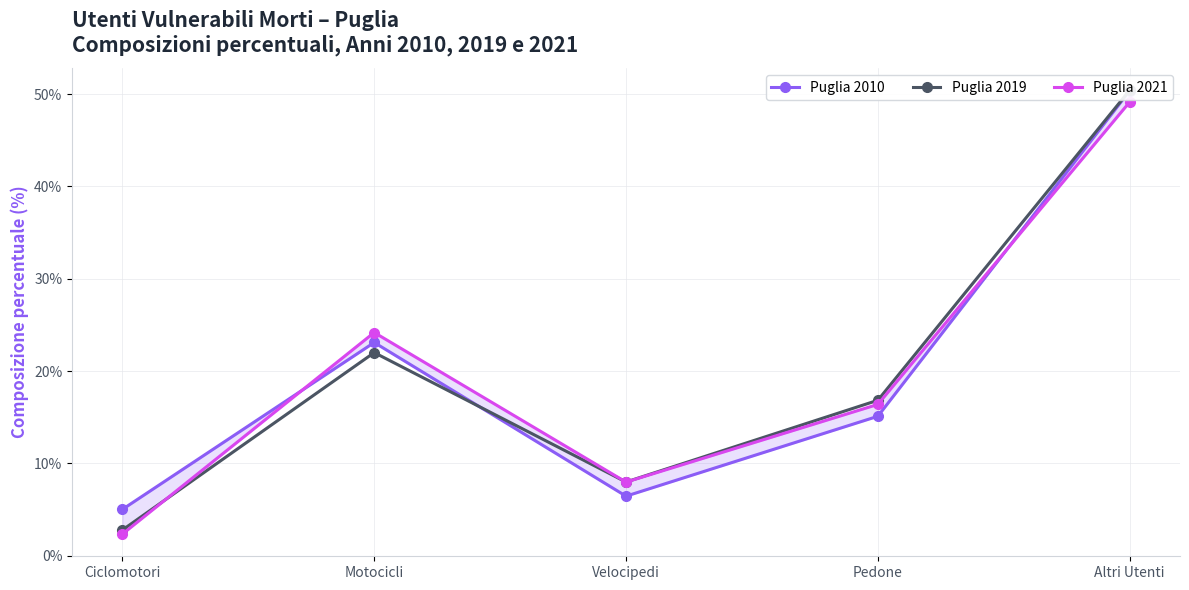

Between Ciclomotori and Velocipedi, which series saw the biggest shift?

Puglia 2021